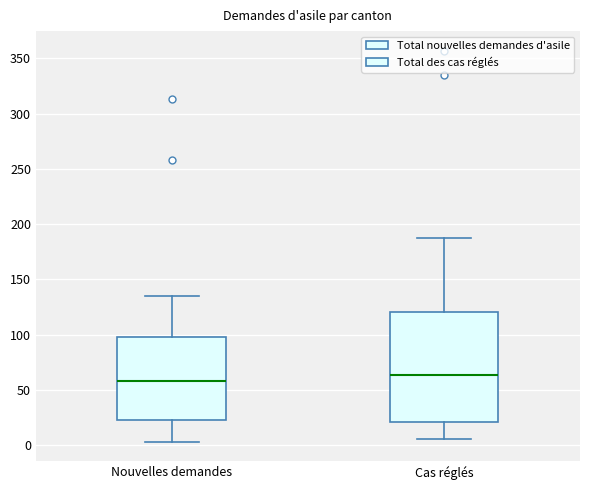

Which box is the tallest, from its lower edge to its upper edge?

Cas réglés